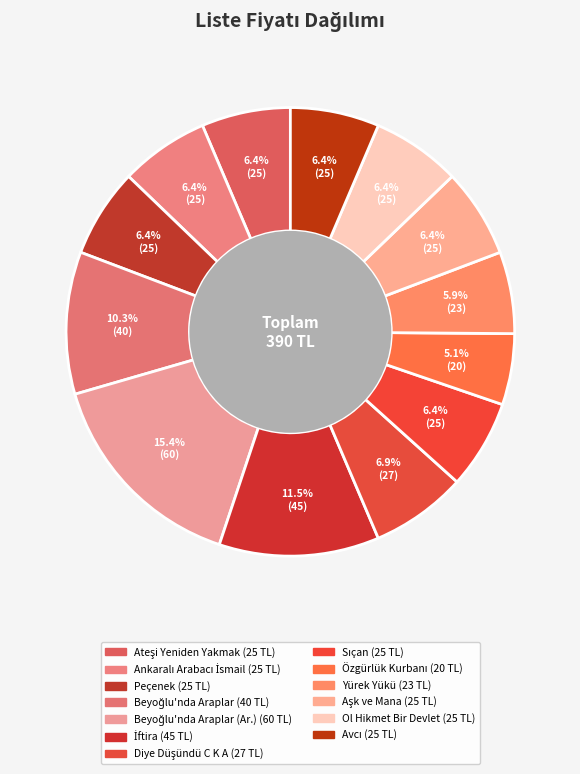

To the nearest percent, what is the difference between the largest and smallest slice percentages?

10%